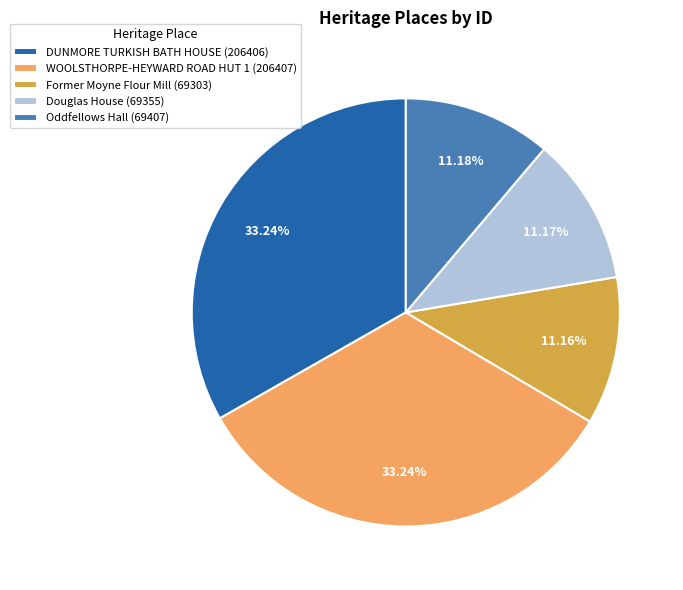

Is it true that Oddfellows Hall is 5% of the pie?

False